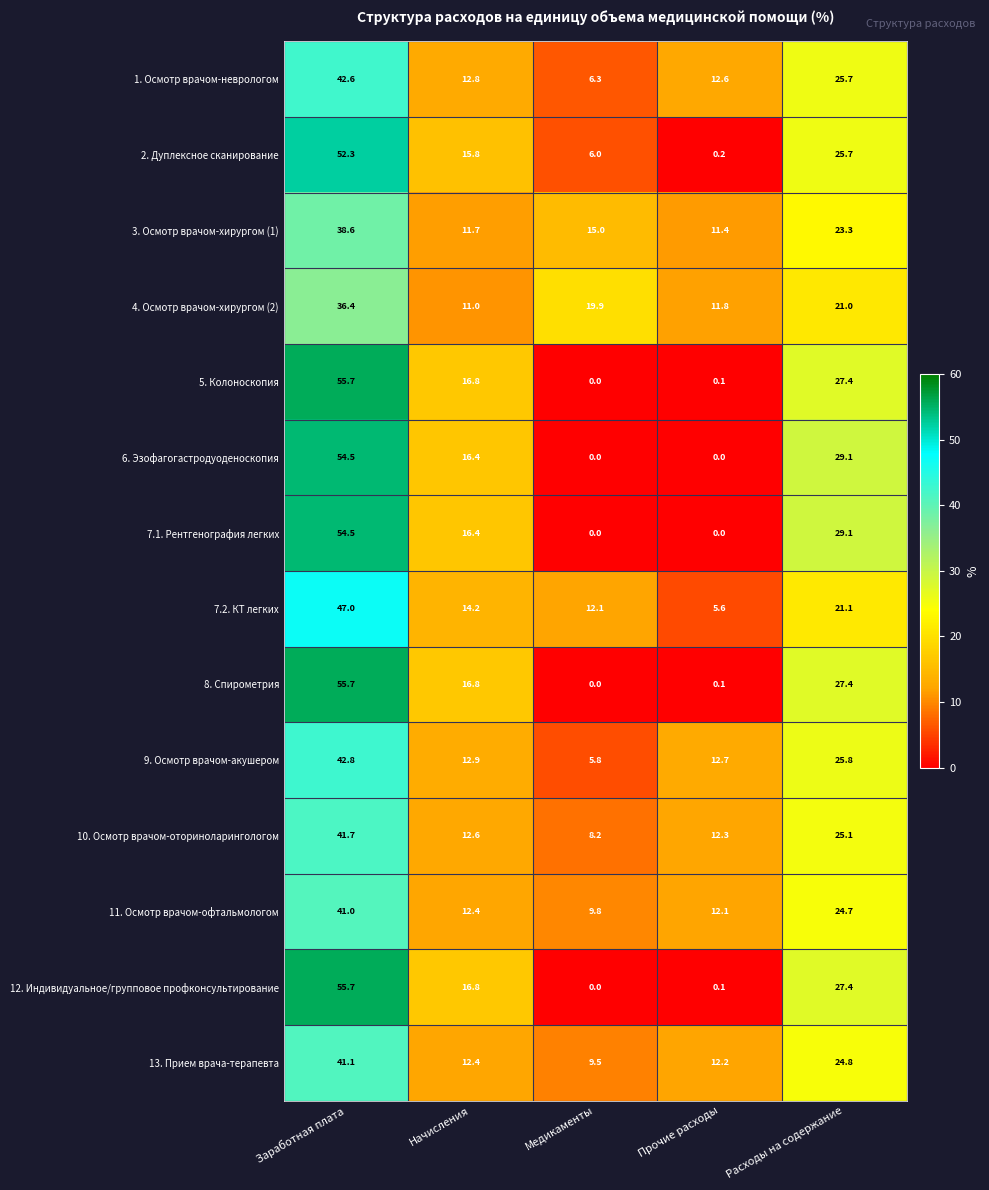

List the labels in order of 5. Колоноскопия value, largest first.

Заработная плата, Расходы на содержание, Начисления, Прочие расходы, Медикаменты